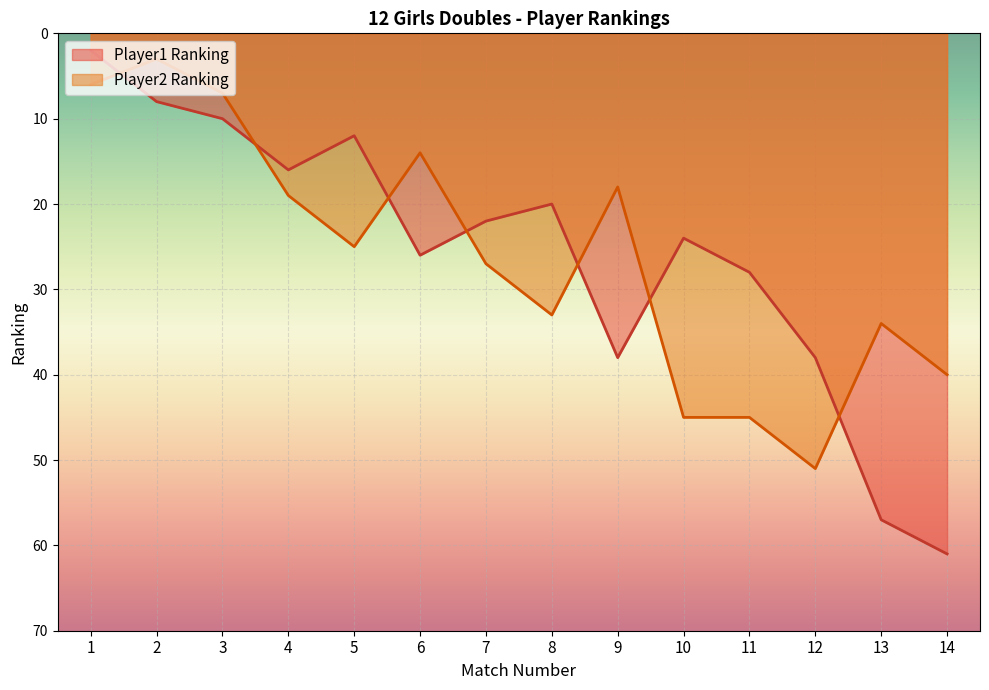

Where is the first local minimum for Player1 Ranking?

5